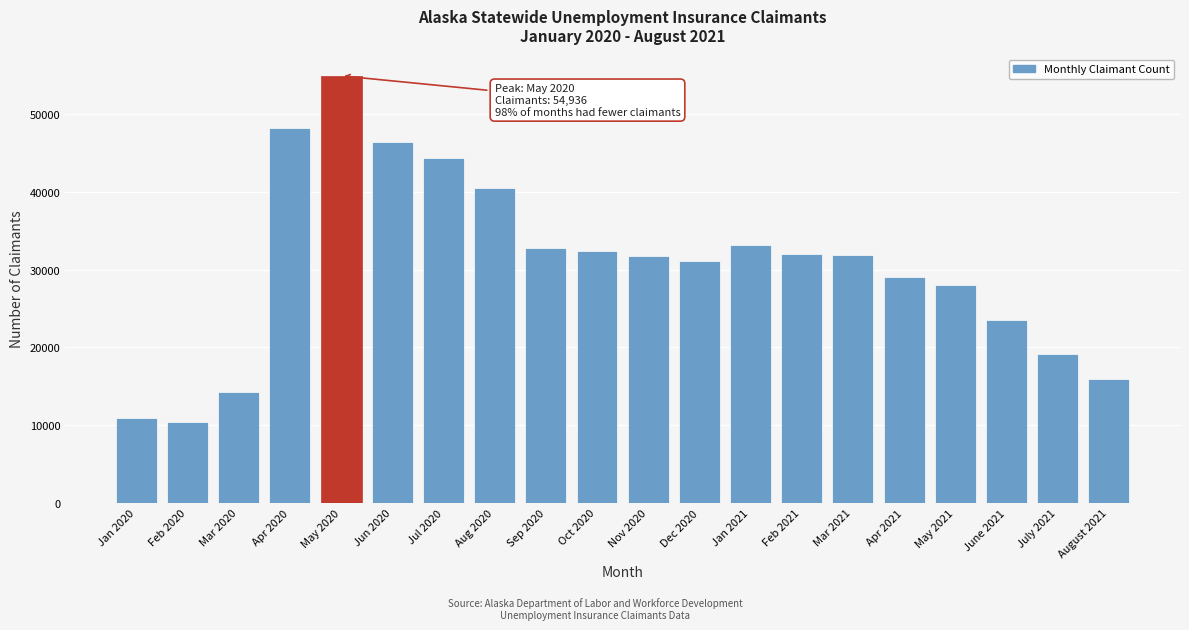

True or false: the data shows 31963 at Feb 2021.

True